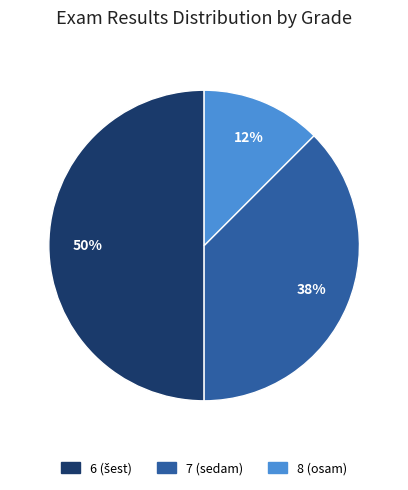

Approximately how many times larger is the value at 8 (osam) compared to 7 (sedam)?

0.3